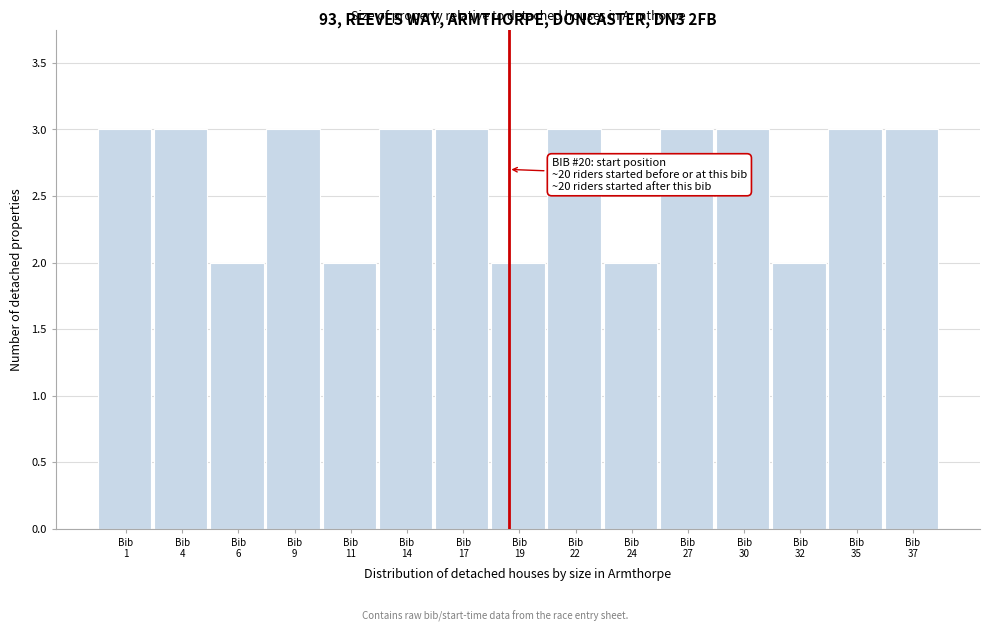

Reading left to right, extract all data points from this chart.

3	3	2	3	2	3	3	2	3	2	3	3	2	3	3